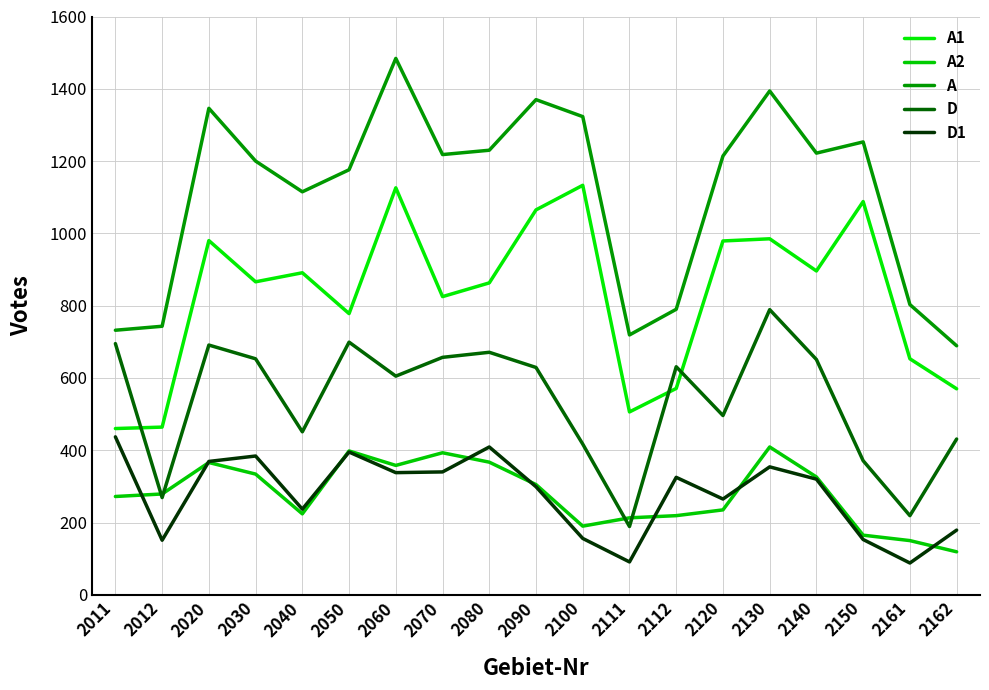

What is the minimum value shown in the chart?

88